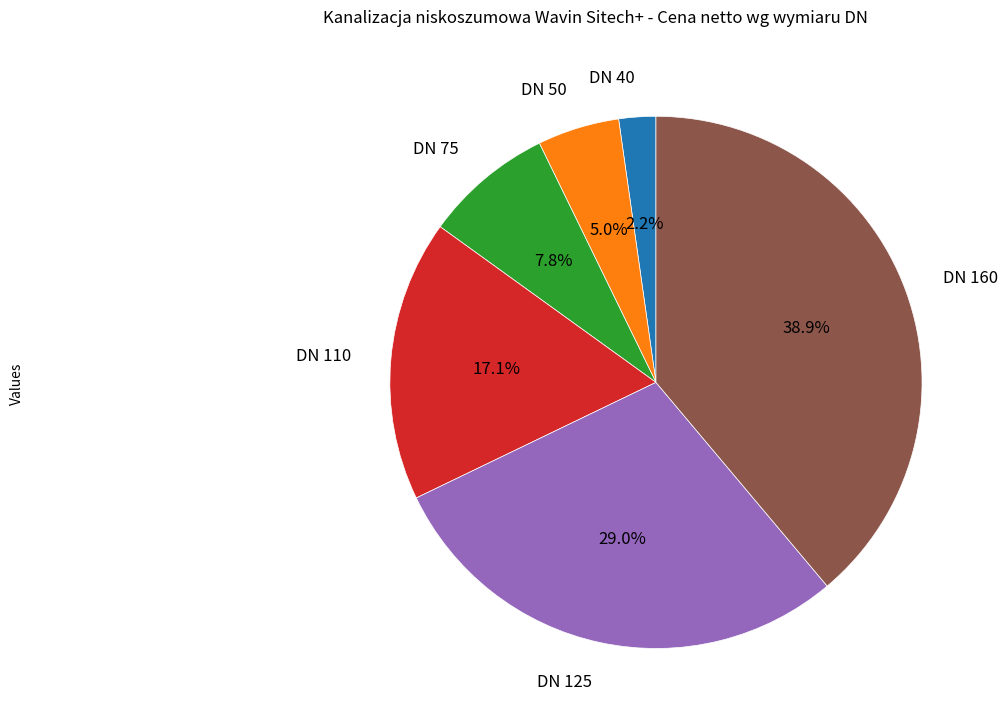

What is the ratio of the value at DN 125 to the value at DN 110?

1.7